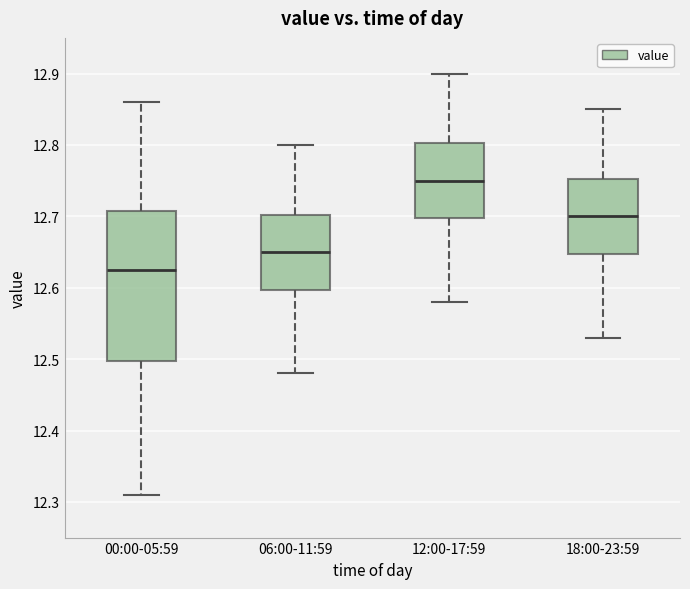

Reading left to right, transcribe this box plot: for each box, give where its median line is, the range the box spans, and where its two whiskers end, as read against the y-axis. The values are not printed on the chart, so give them approximately, as read against the axis.

00:00-05:59: median 12.63, box 12.50 to 12.71, whiskers 12.31 to 12.86
06:00-11:59: median 12.65, box 12.60 to 12.70, whiskers 12.48 to 12.80
12:00-17:59: median 12.75, box 12.70 to 12.80, whiskers 12.58 to 12.90
18:00-23:59: median 12.70, box 12.65 to 12.75, whiskers 12.53 to 12.85